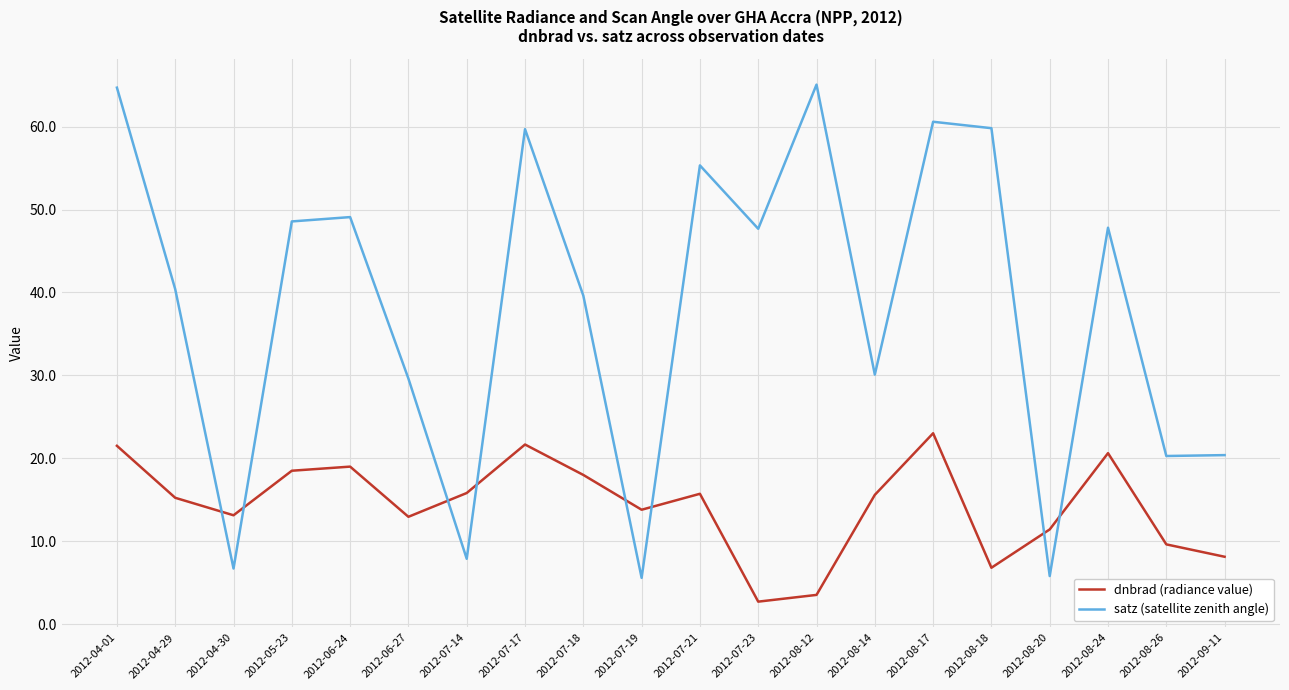

At how many categories does at least one series exceed 43?

10